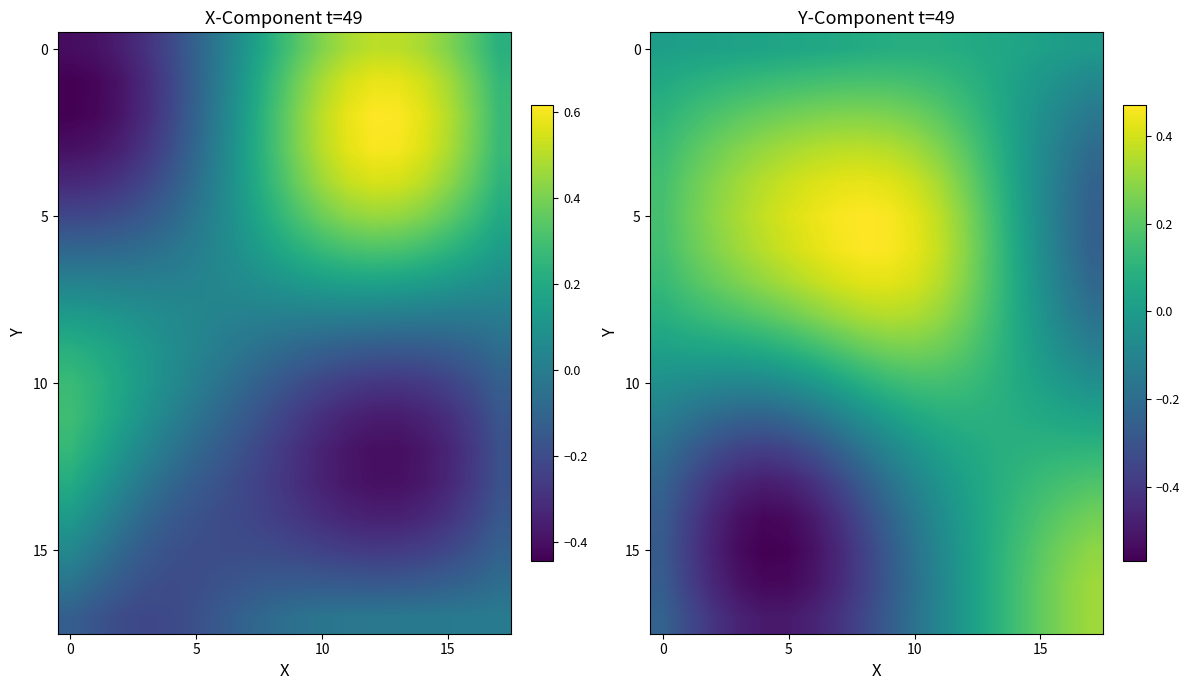

How many distinct data groups are displayed?

18